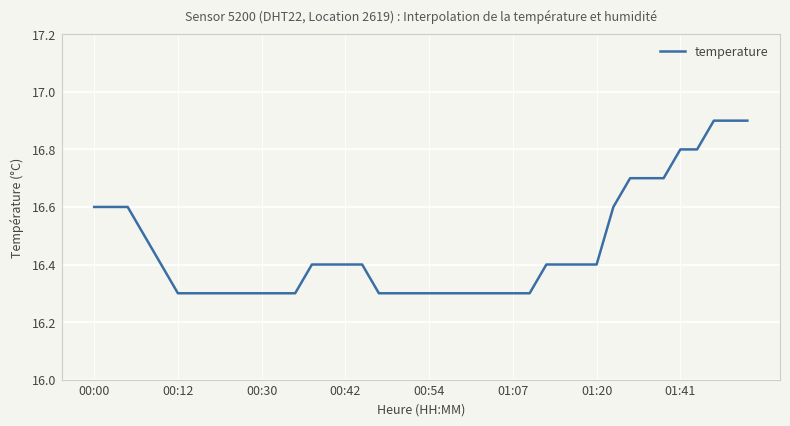

What is the difference between the maximum and minimum values?

0.6